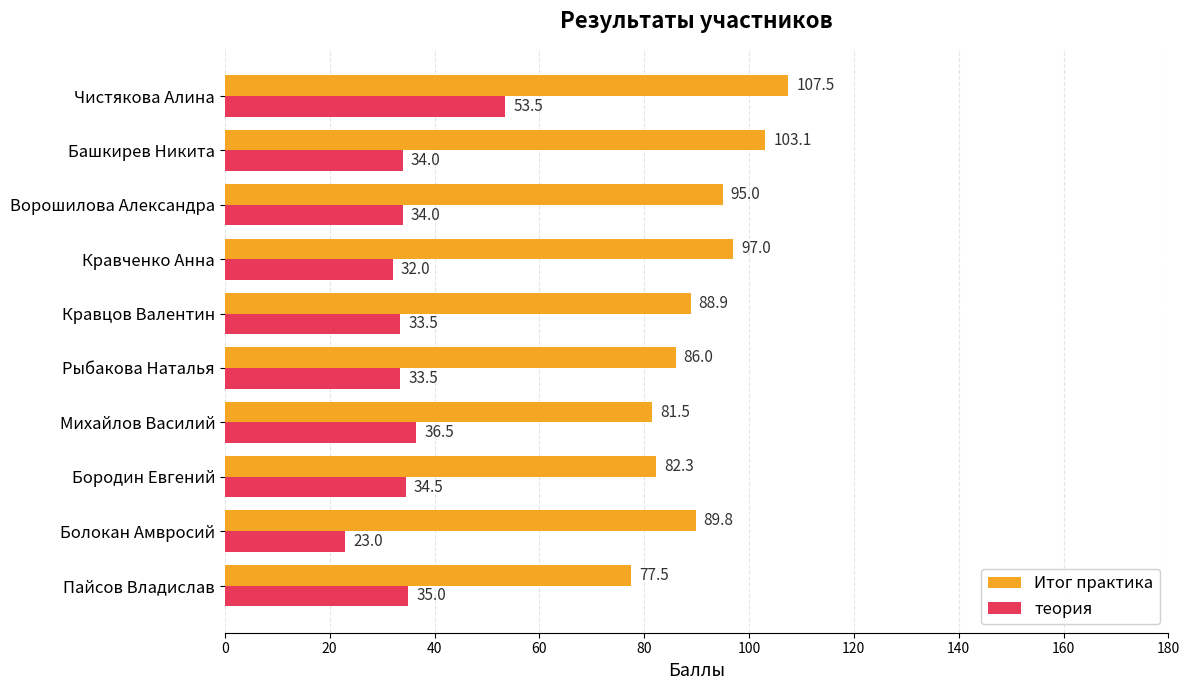

Between Башкирев Никита and Рыбакова Наталья, which series saw the biggest shift?

Итог практика